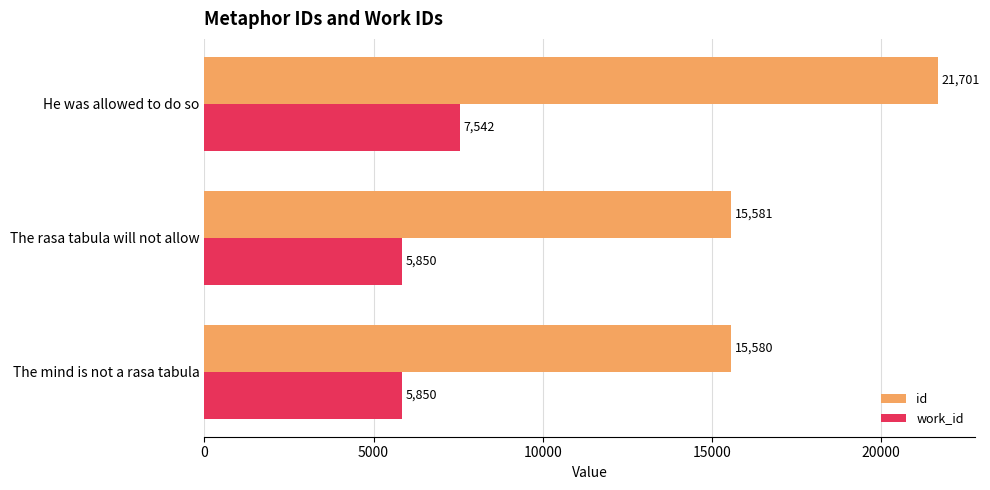

True or false: work_id has a value of 5850 at The mind is not a rasa tabula.

True